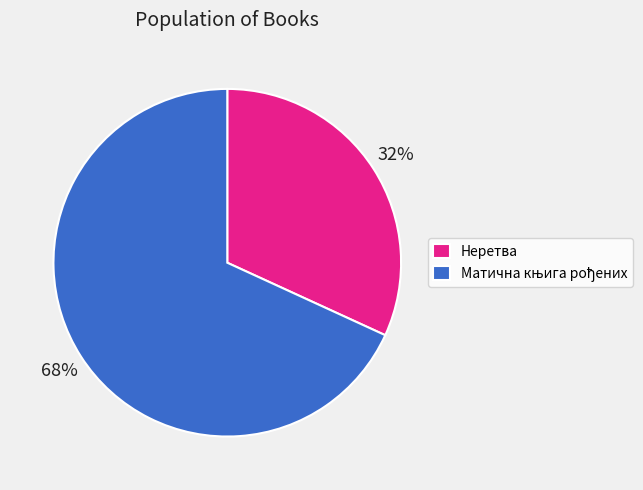

Count the number of slices in the pie.

2